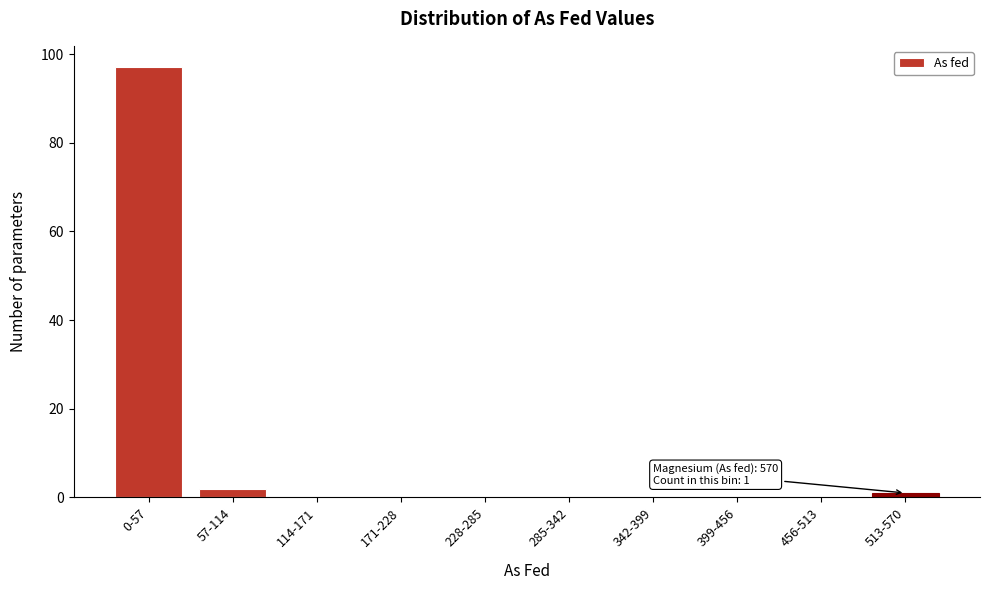

Reading right to left, list all the values displayed in this chart.

513-570=1	456-513=0	399-456=0	342-399=0	285-342=0	228-285=0	171-228=0	114-171=0	57-114=2	0-57=97